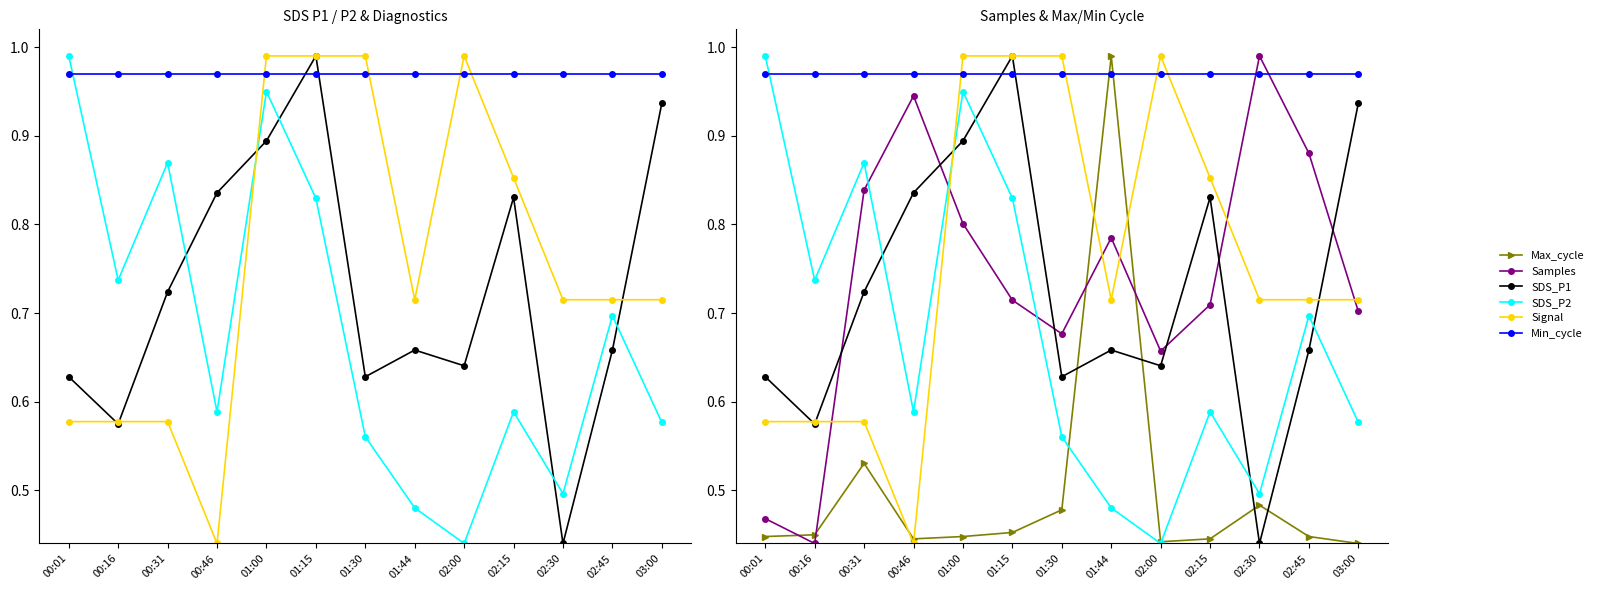

Which series has the widest spread of values?

SDS_P1